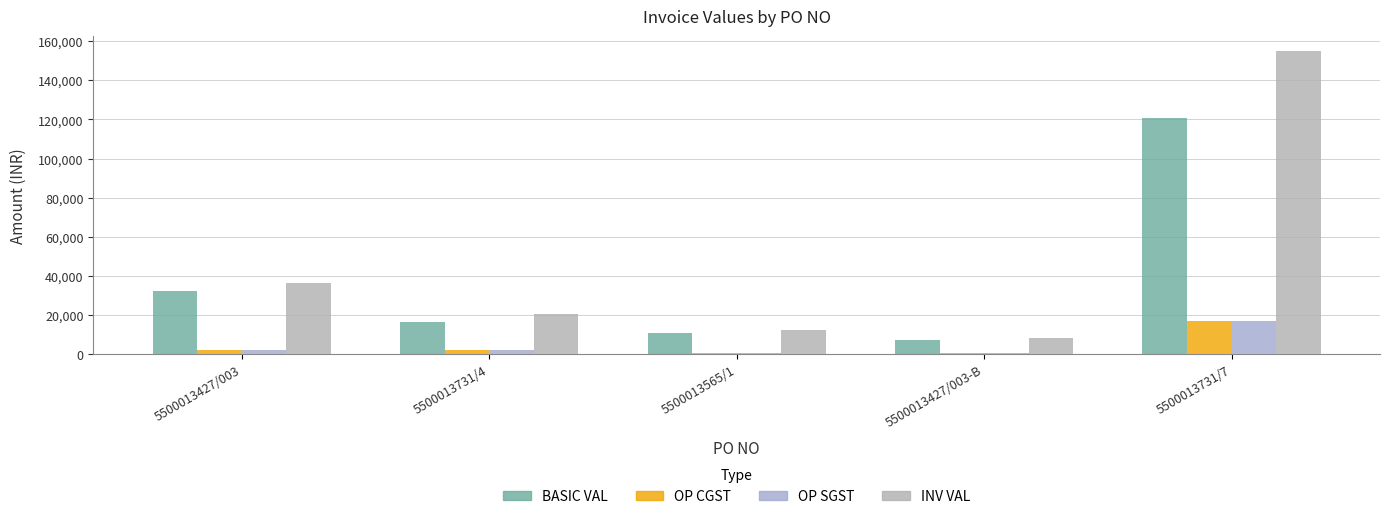

What position from the left is 5500013731/7?

5